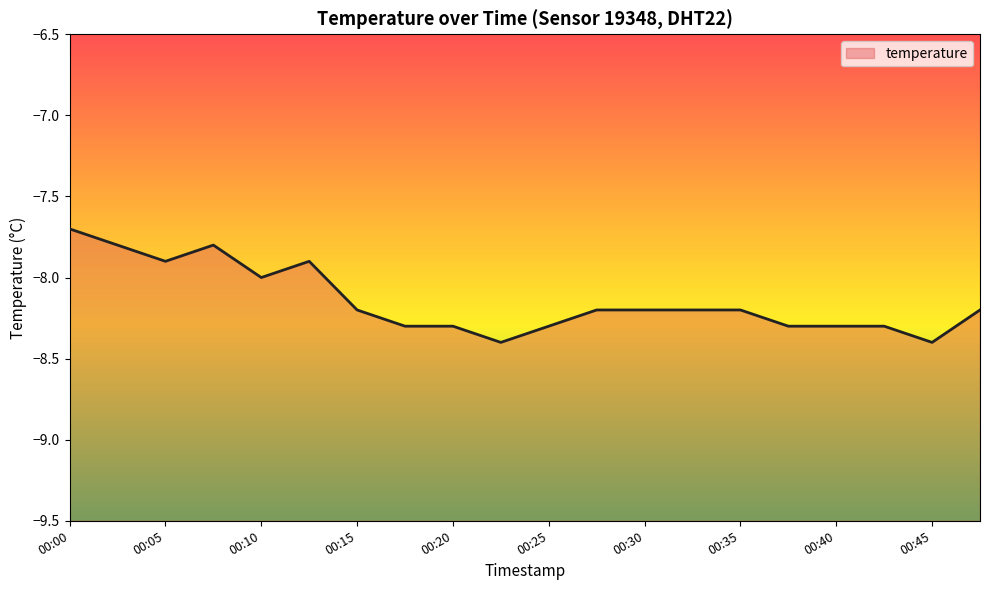

The value at 00:45 is -5.5. True or false?

False